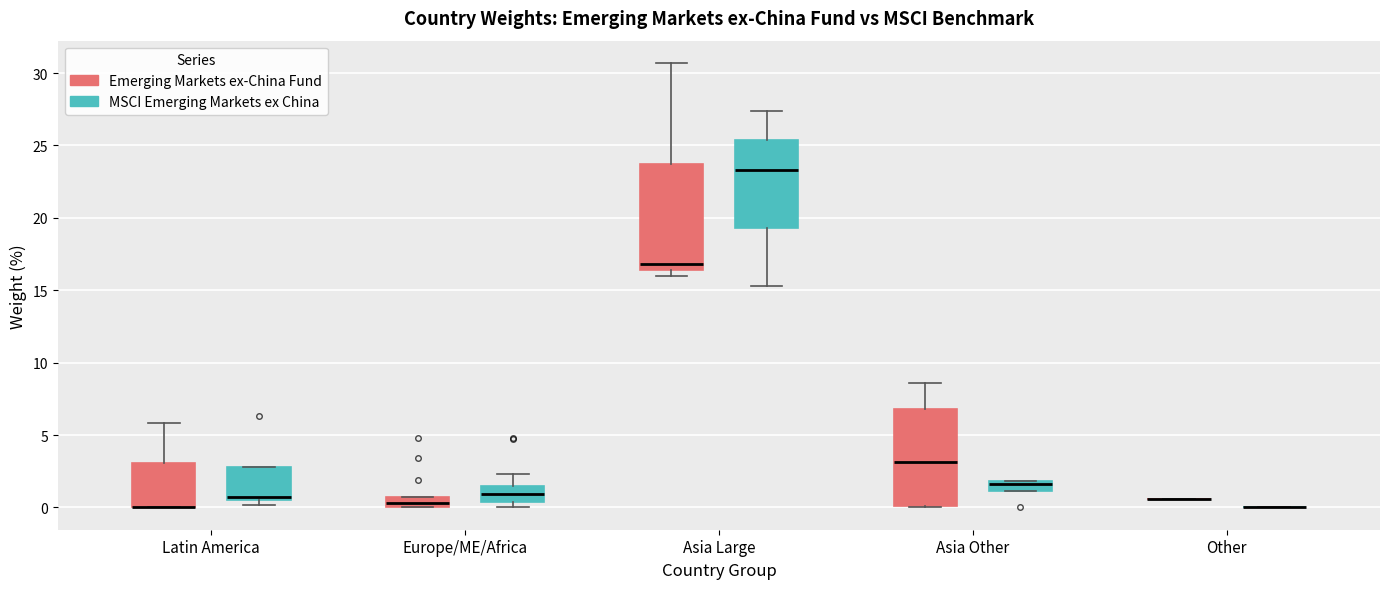

Where is the lower edge of the box for Latin America (MSCI Emerging Markets ex China) on the y-axis? The values are not printed on the chart, so give them approximately, as read against the axis.

0.5